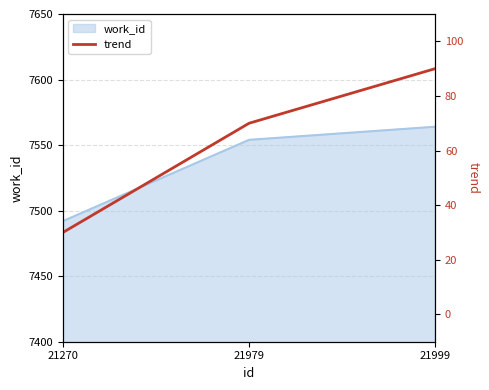

How many lines are shown in the chart?

1